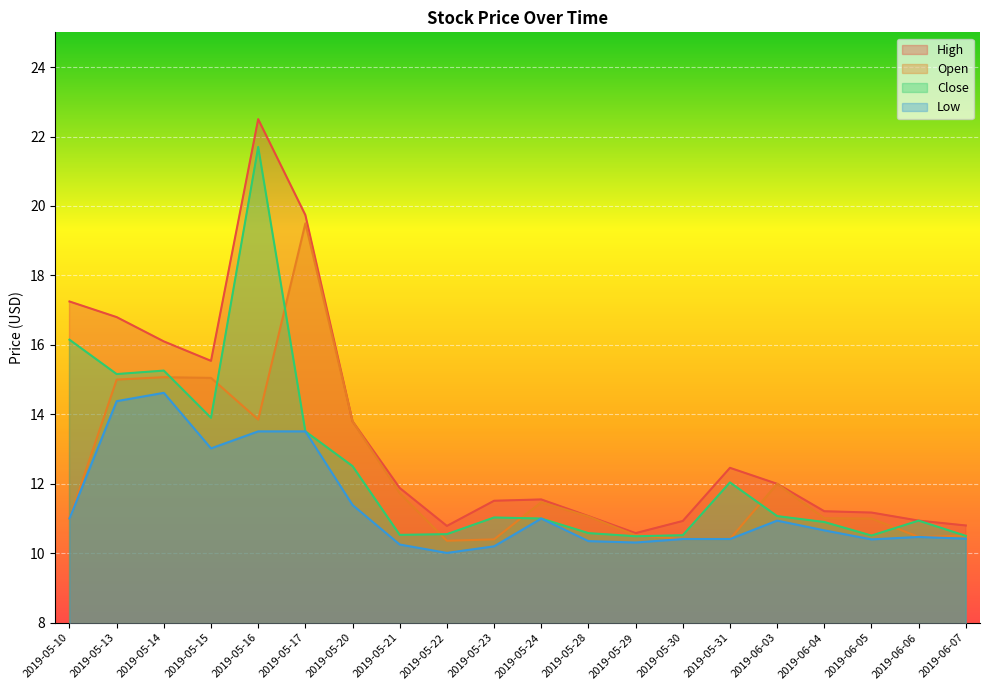

Rank the series at 2019-06-07 from lowest to highest value.

Low, Close, Open, High